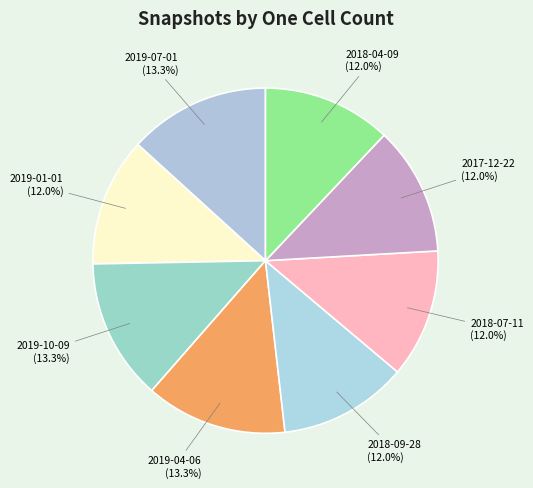

Approximately how many times larger is the value at 2019-10-09 compared to 2018-09-28?

1.1